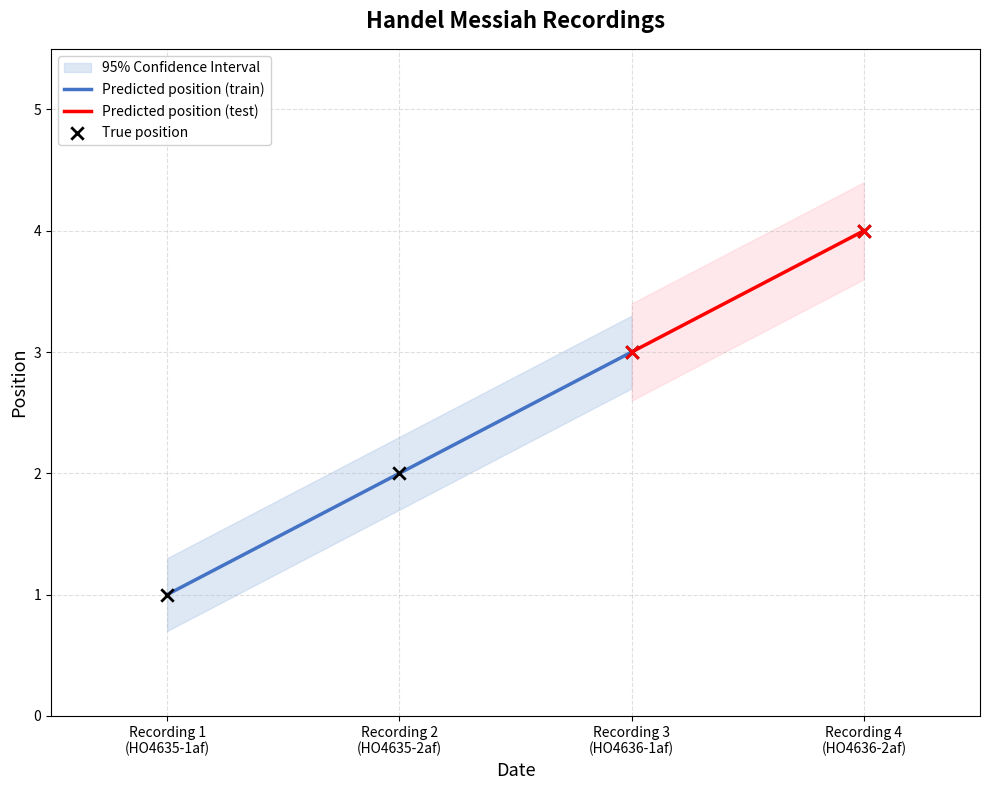

What is the highest value of the Predicted position (train) series?

3.0